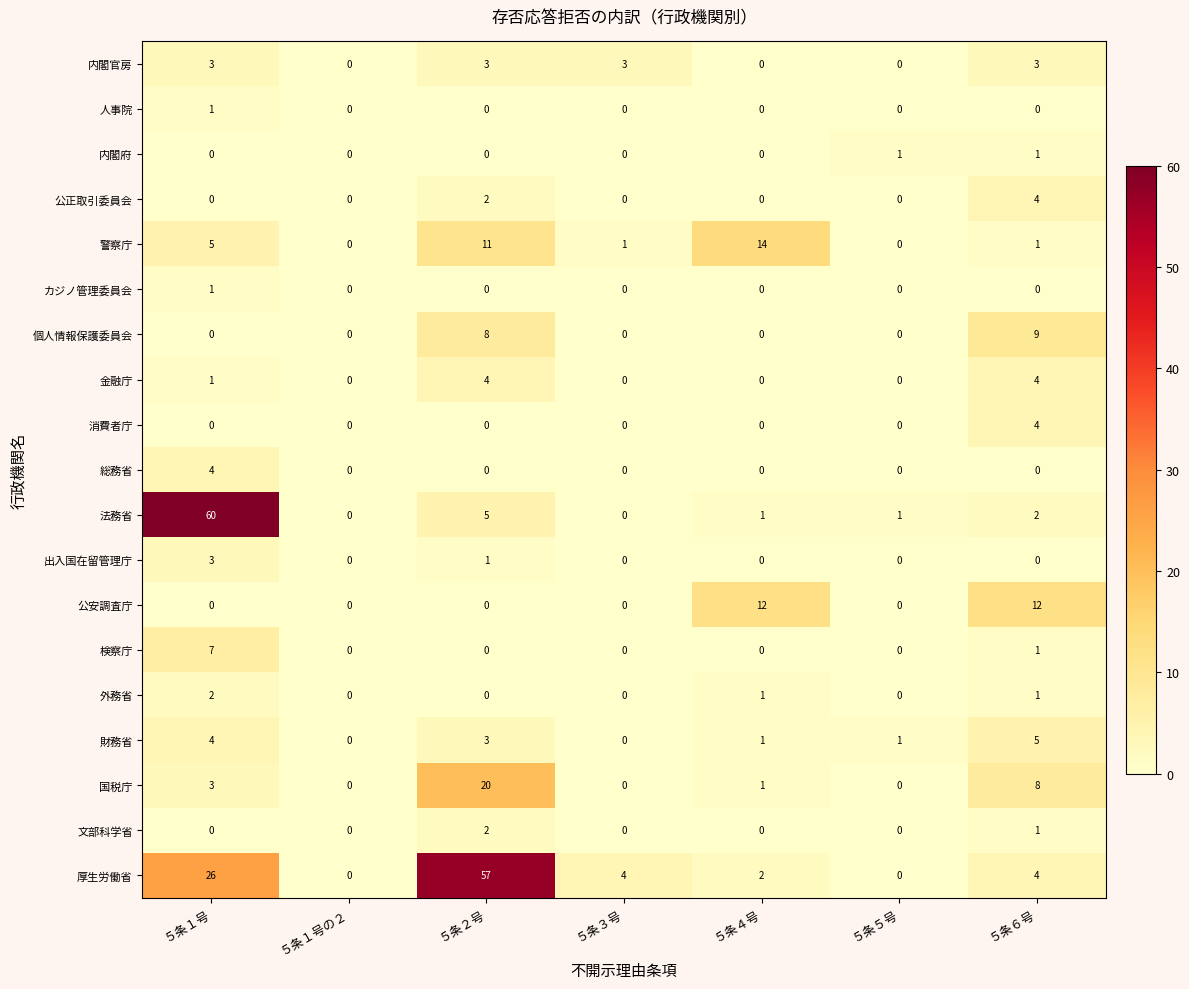

What is the difference between the maximum and minimum values in the 出入国在留管理庁 series?

3